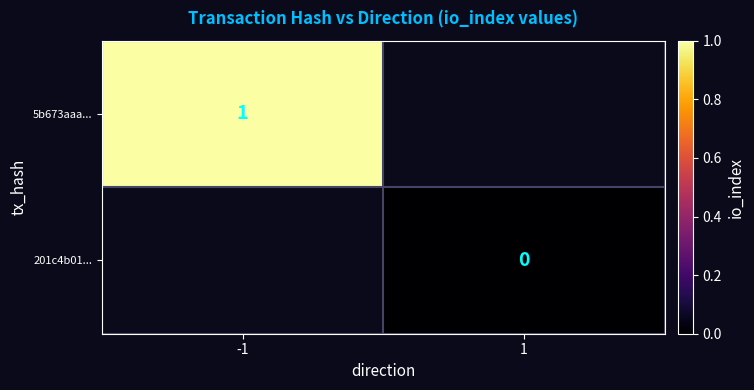

Is it true that 5b673aaa... equals 1 at -1?

True